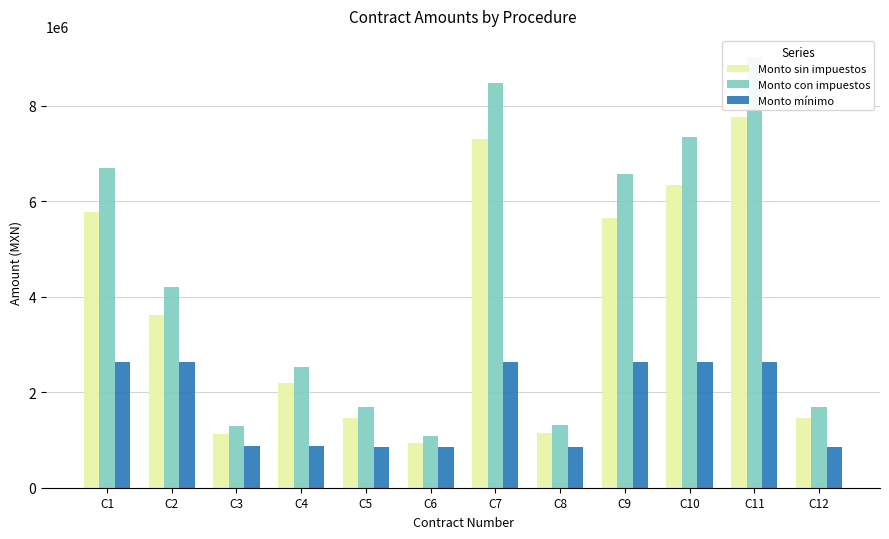

Reading right to left, transcribe all the data shown in this chart.

Monto sin impuestos: C12=1465566.1	C11=7771149.2	C10=6340337.5	C9=5657980.9	C8=1139261.8	C7=7301544.0	C6=942862.8	C5=1450386.4	C4=2186882.2	C3=1115543.3	C2=3625682.8	C1=5775257.7
Monto con impuestos: C12=1700056.7	C11=9014533.1	C10=7354791.5	C9=6563257.8	C8=1321543.7	C7=8469791.0	C6=1093720.9	C5=1682448.2	C4=2536783.3	C3=1294030.2	C2=4205792.1	C1=6699298.9
Monto mínimo: C12=847265.0	C11=2627053.0	C10=2627053.0	C9=2627053.0	C8=847265.0	C7=2627053.0	C6=847265.0	C5=847265.0	C4=875684.0	C3=875684.0	C2=2627053.0	C1=2627053.0